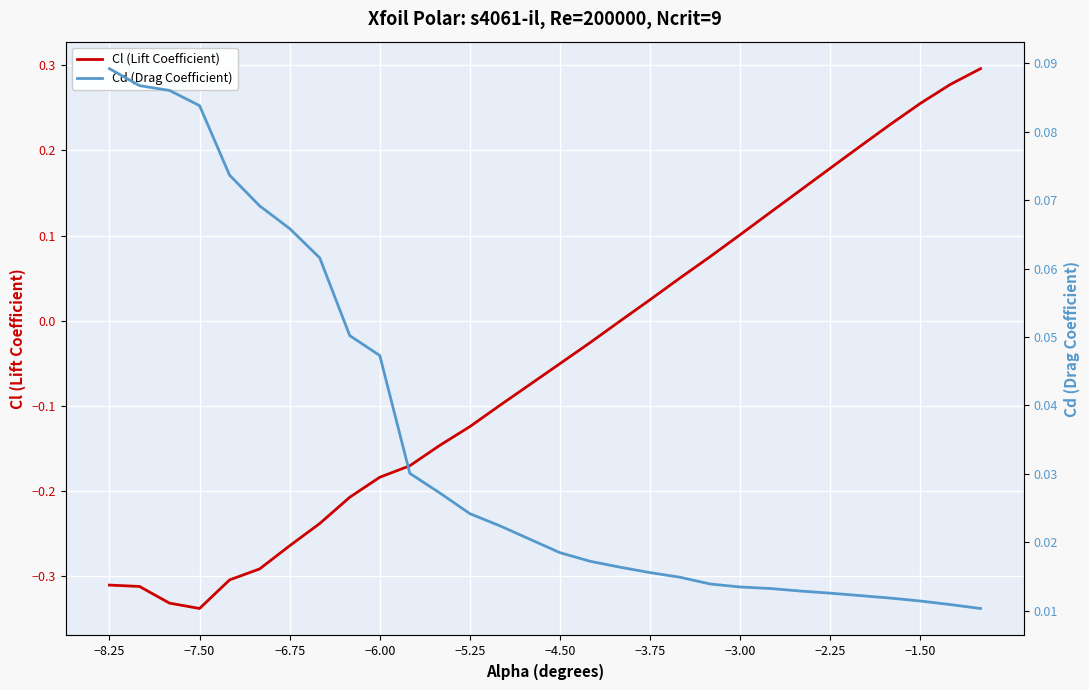

Reading left to right, extract all data points from this chart.

Cl (Lift Coefficient): -0.3	-0.3	-0.3	-0.3	-0.3	-0.3	-0.3	-0.2	-0.2	-0.2	-0.2	-0.1	-0.1	-0.1	-0.1	-0.1	-0.0	-0.0	0.0	0.1	0.1	0.1	0.1	0.2	0.2	0.2	0.2	0.3	0.3	0.3
Cd (Drag Coefficient): 0.1	0.1	0.1	0.1	0.1	0.1	0.1	0.1	0.1	0.0	0.0	0.0	0.0	0.0	0.0	0.0	0.0	0.0	0.0	0.0	0.0	0.0	0.0	0.0	0.0	0.0	0.0	0.0	0.0	0.0